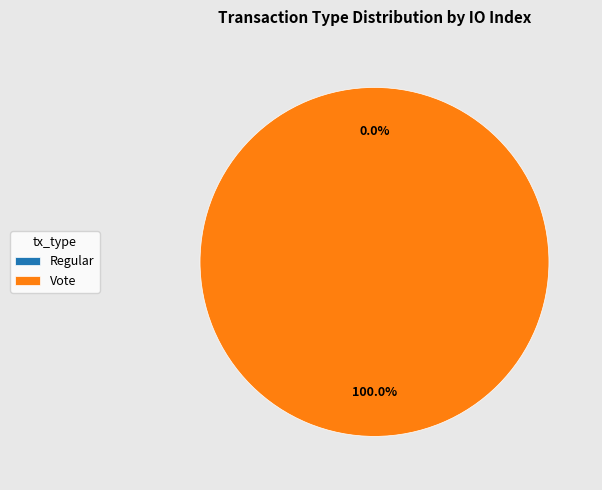

To the nearest percent, what is the combined percentage of Vote and Regular?

100%